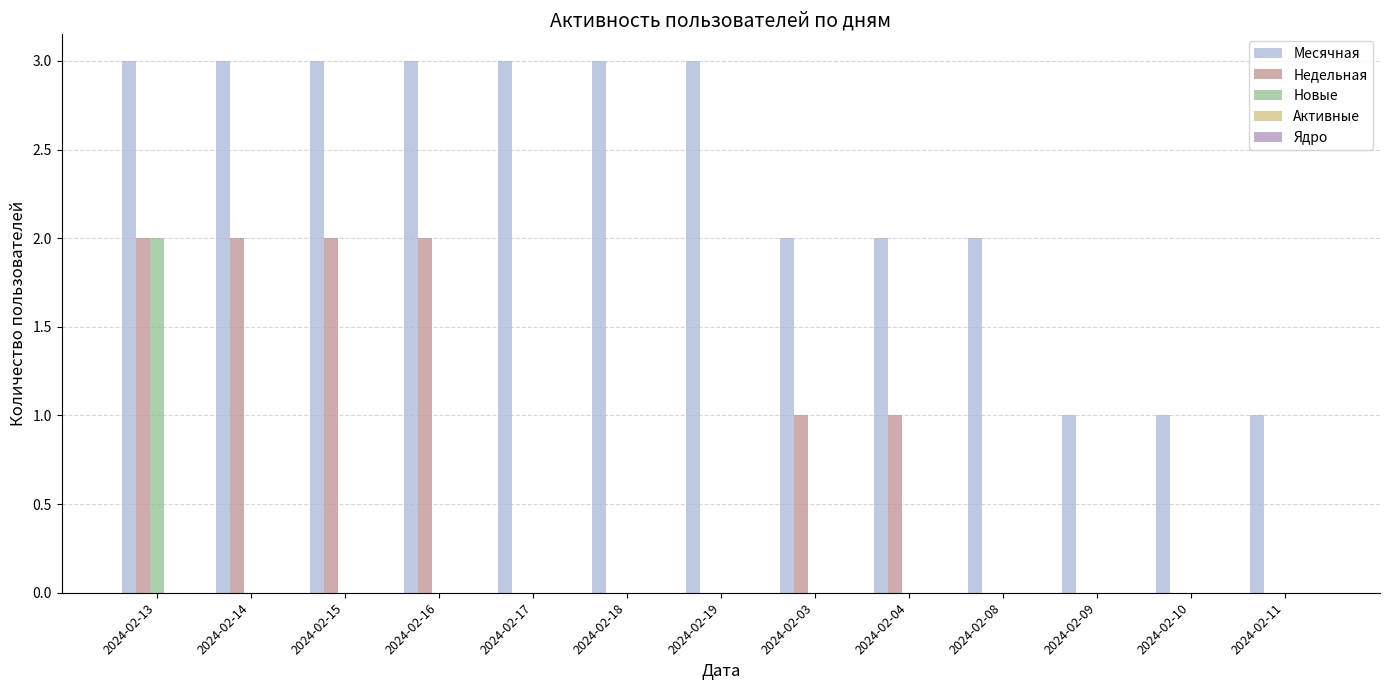

Is it true that Недельная equals 2 at 2024-02-04?

False